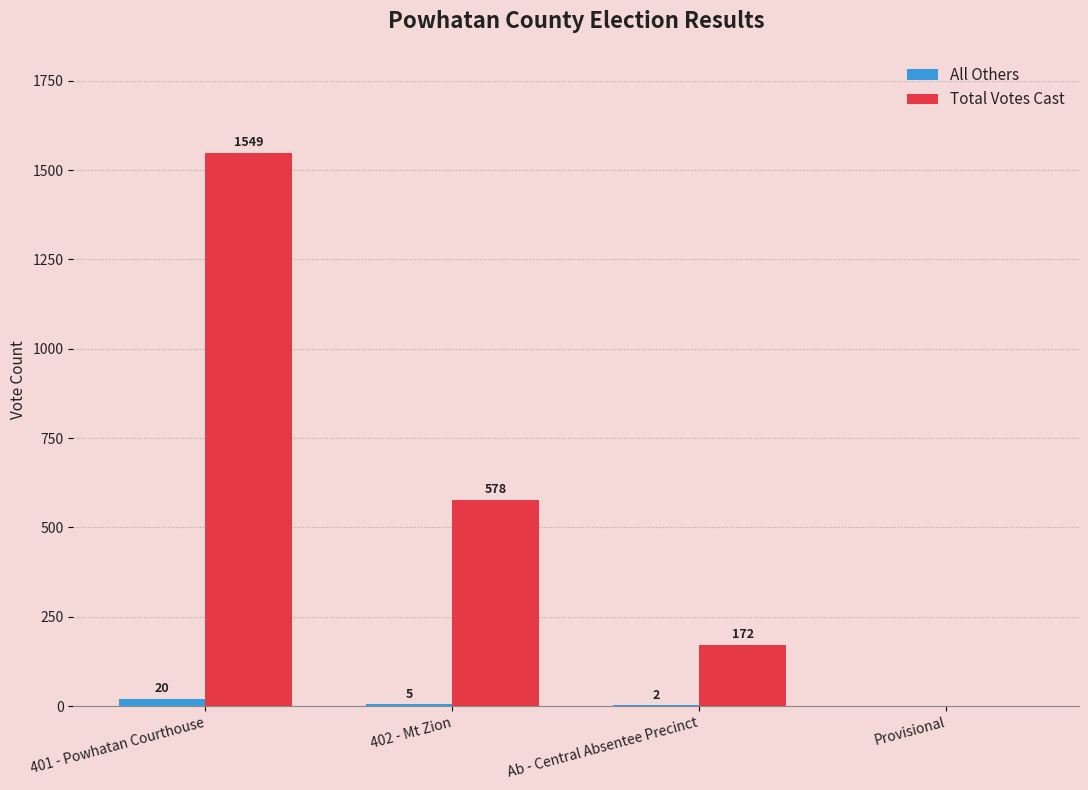

What is the sum of the All Others values at 402 - Mt Zion and Ab - Central Absentee Precinct?

7